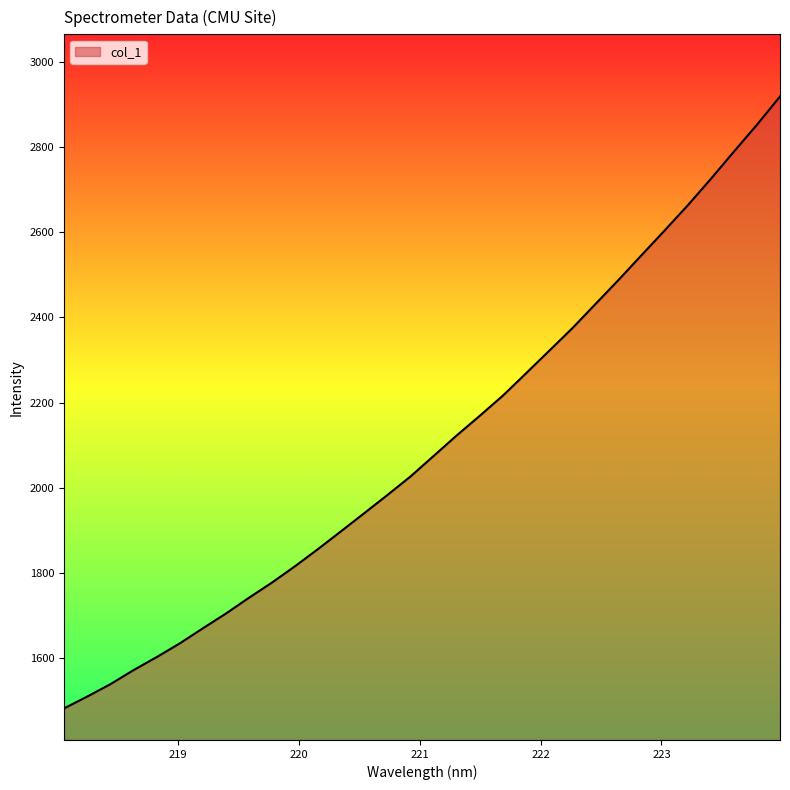

What is the difference between the maximum and minimum values?

1436.6